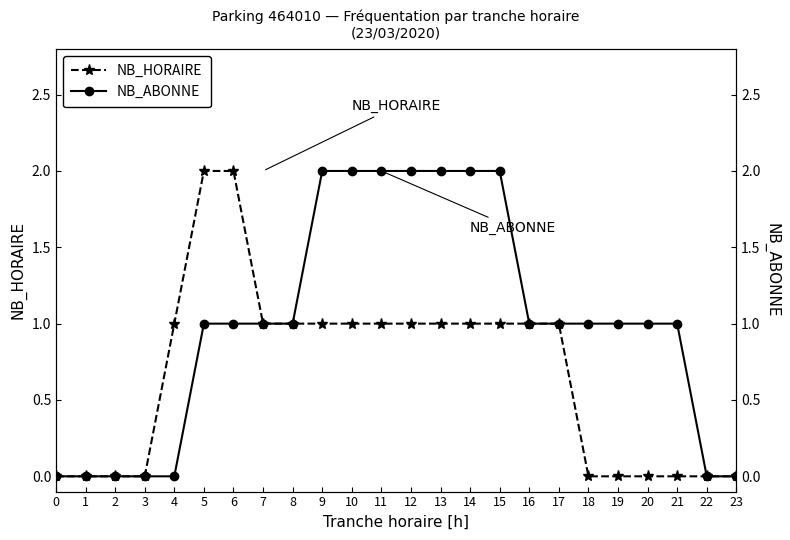

Rank the series at 1 from lowest to highest value.

NB_HORAIRE, NB_ABONNE